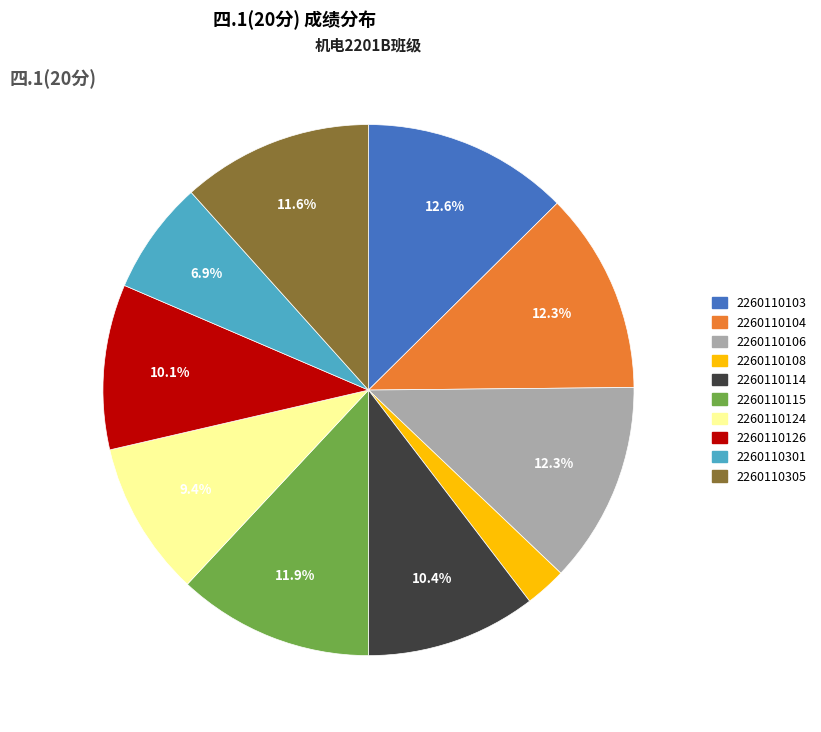

What percentage is NOT represented by 2260110103?

87.4%